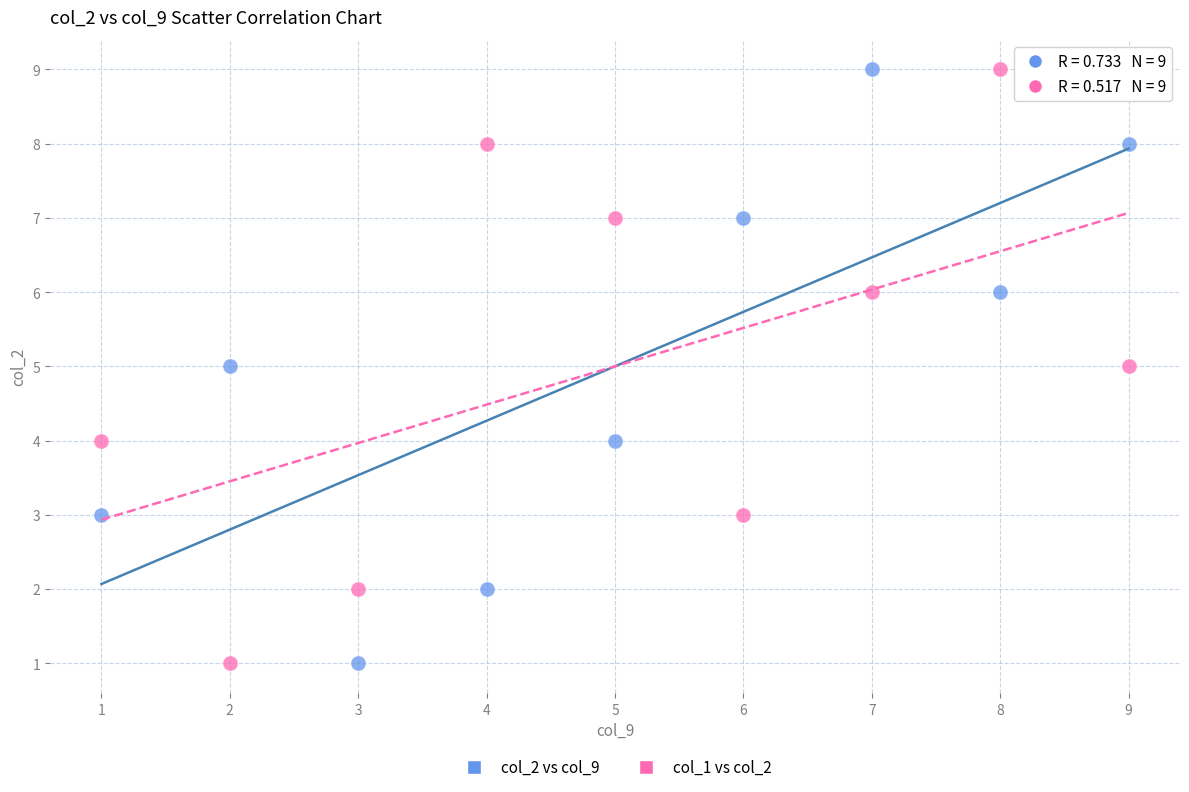

What are all the series names shown in the legend?

col_2 vs col_9, col_1 vs col_2